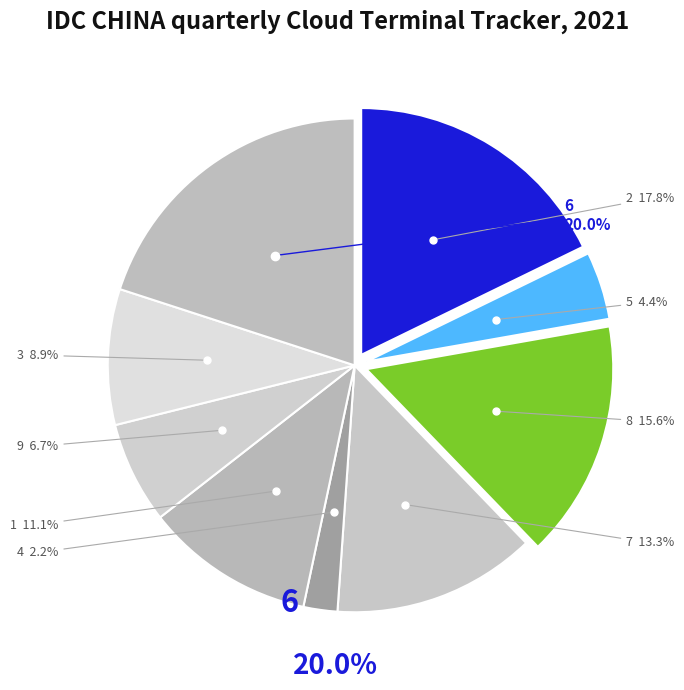

Which category has the biggest portion of the pie?

6